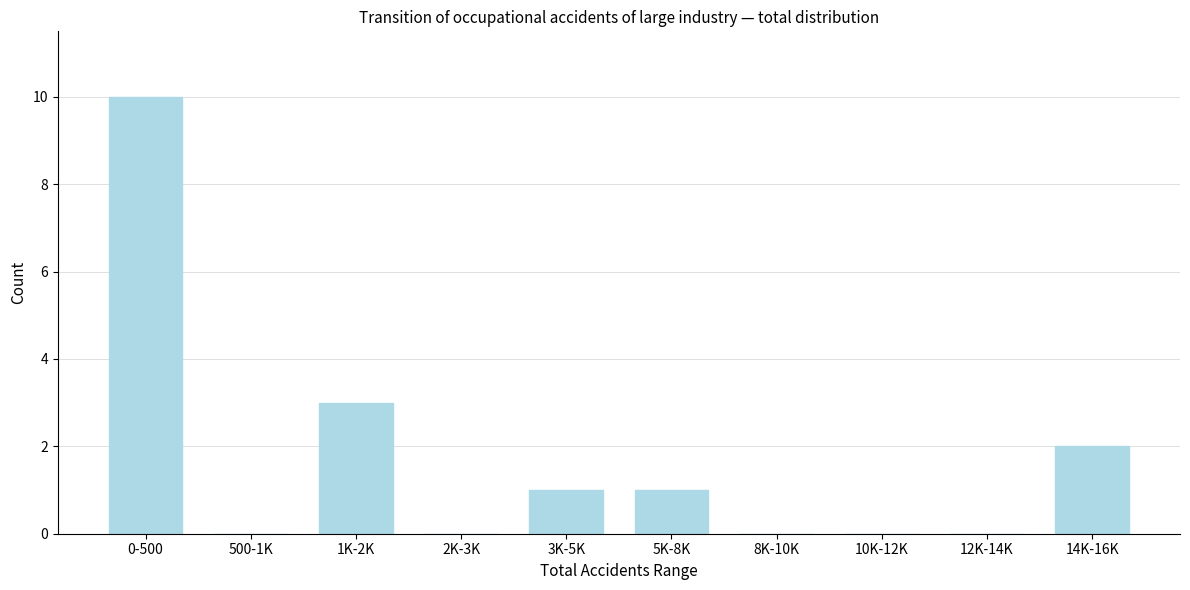

Reading right to left, list all the values displayed in this chart.

14K-16K=2	12K-14K=0	10K-12K=0	8K-10K=0	5K-8K=1	3K-5K=1	2K-3K=0	1K-2K=3	500-1K=0	0-500=10